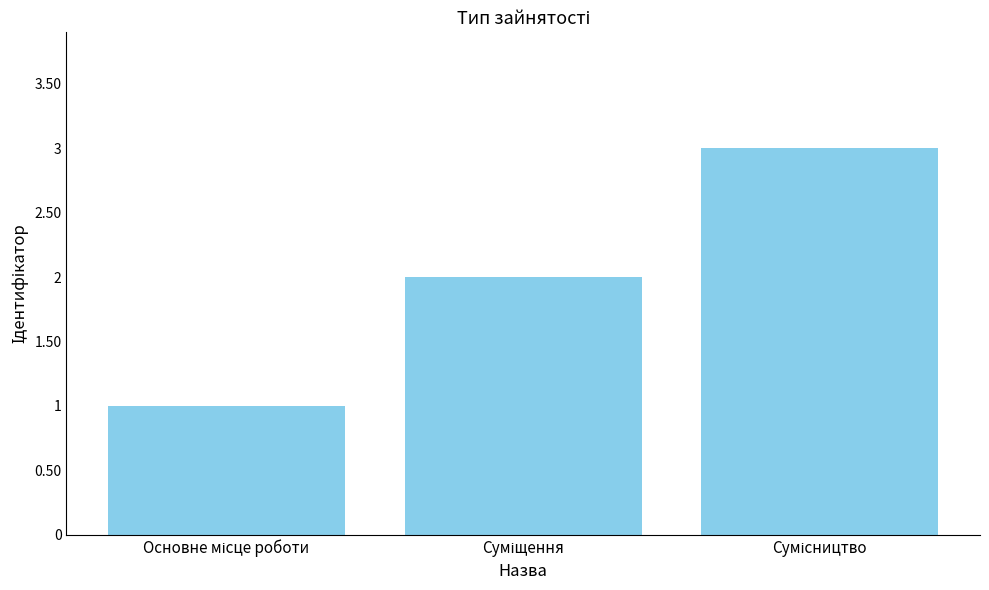

How many values are below 2?

1